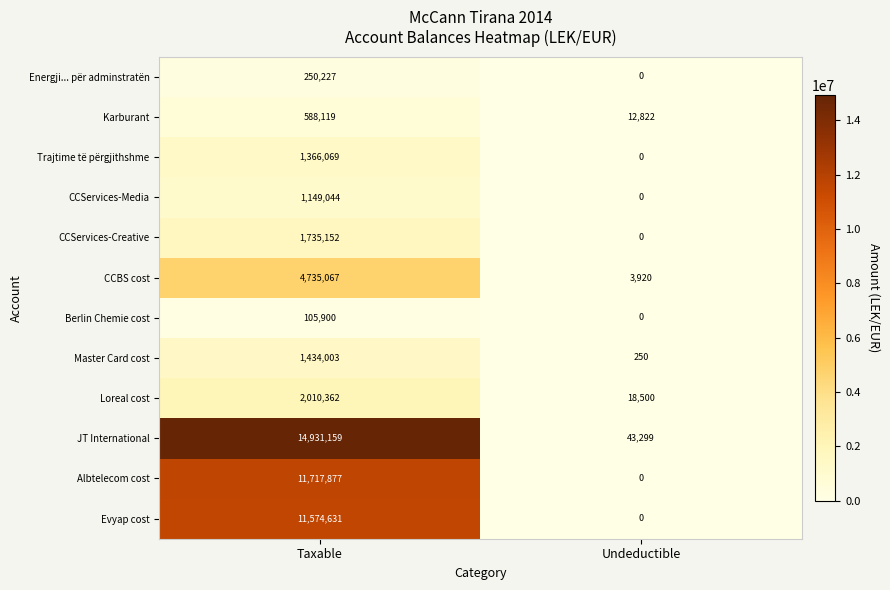

List the series in order of their peak value, lowest first.

Berlin Chemie cost, Energji... për adminstratën, Karburant, CCServices-Media, Trajtime të përgjithshme, Master Card cost, CCServices-Creative, Loreal cost, CCBS cost, Evyap cost, Albtelecom cost, JT International